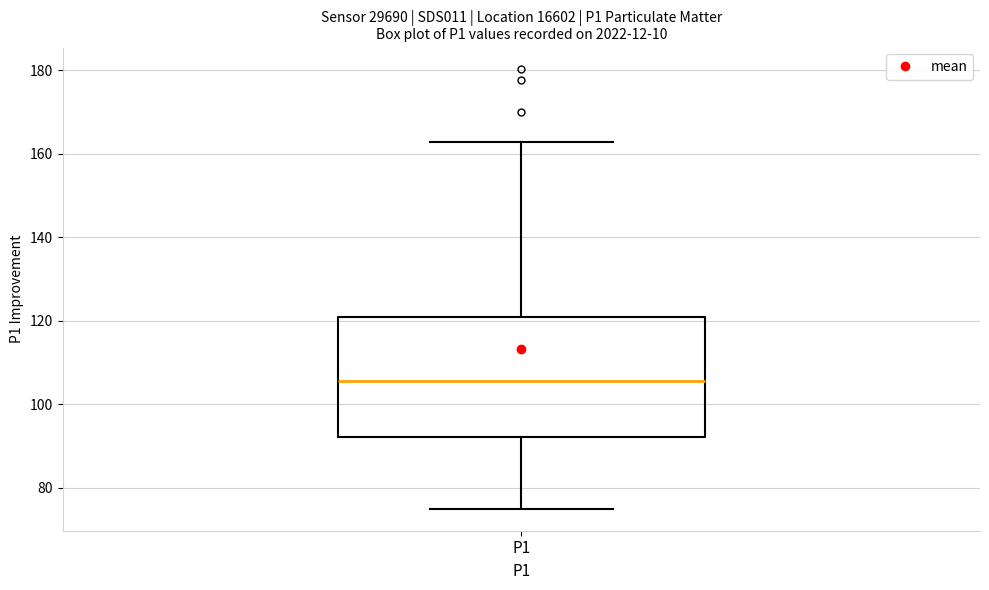

Where is the lower edge of the box for P1 on the y-axis? The values are not printed on the chart, so give them approximately, as read against the axis.

92